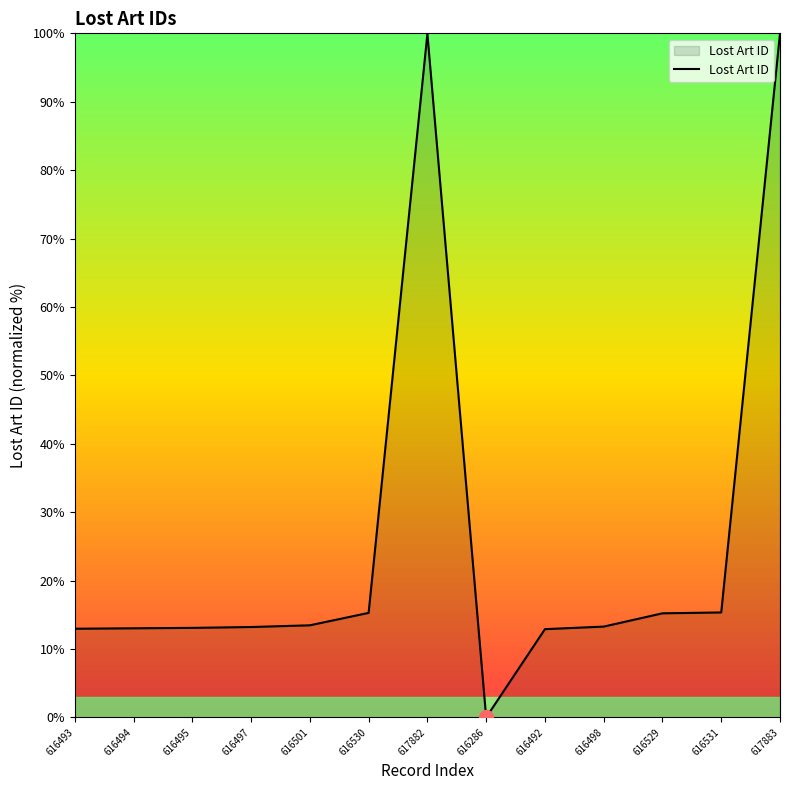

Does the chart have visible grid lines?

No